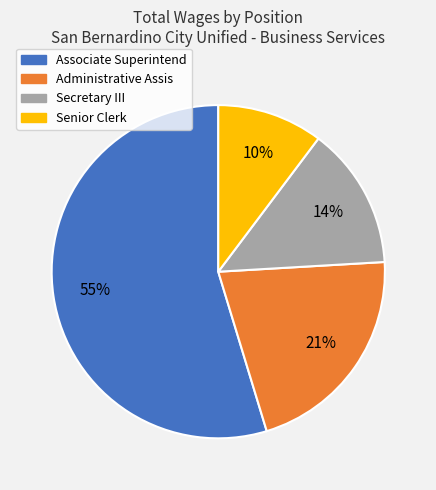

To the nearest percent, what is the average slice percentage?

25%